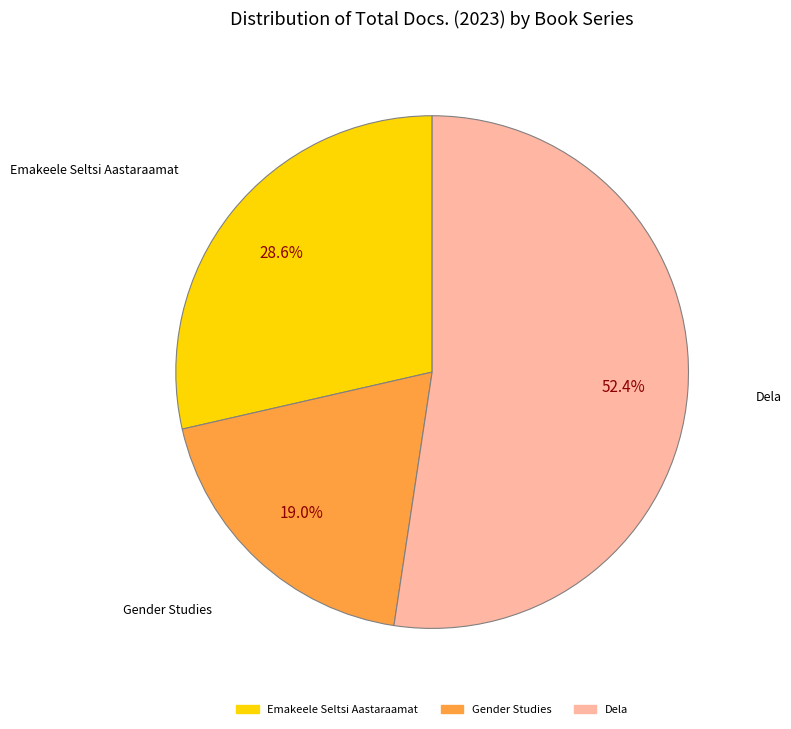

To the nearest percent, what is the difference between the Gender Studies and Emakeele Seltsi Aastaraamat slice percentages?

10%